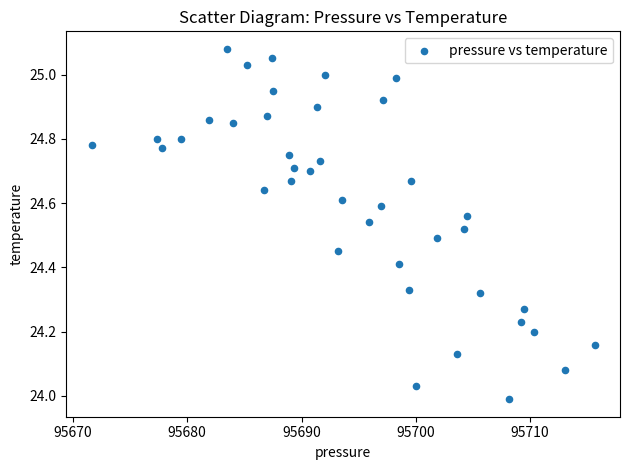

What is the range of Y values (max minus min)?

1.1